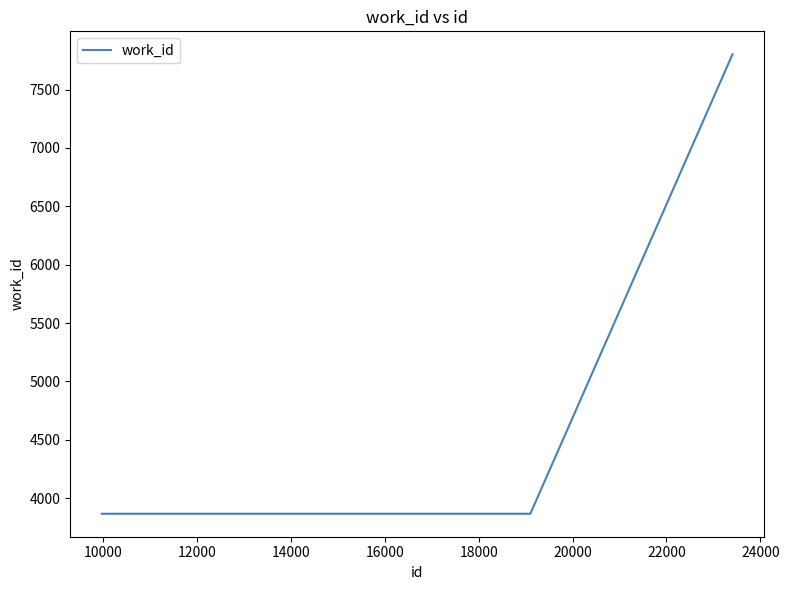

Does the chart have visible grid lines?

No